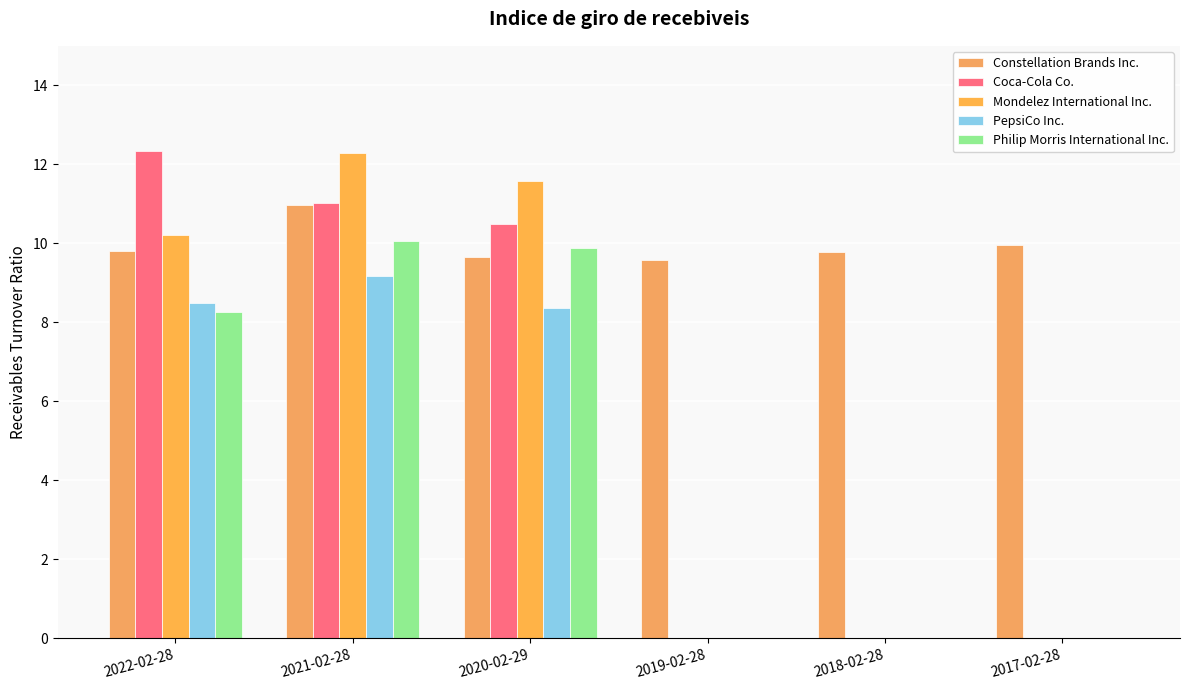

What value does the PepsiCo Inc. series have at 2022-02-28?

8.5